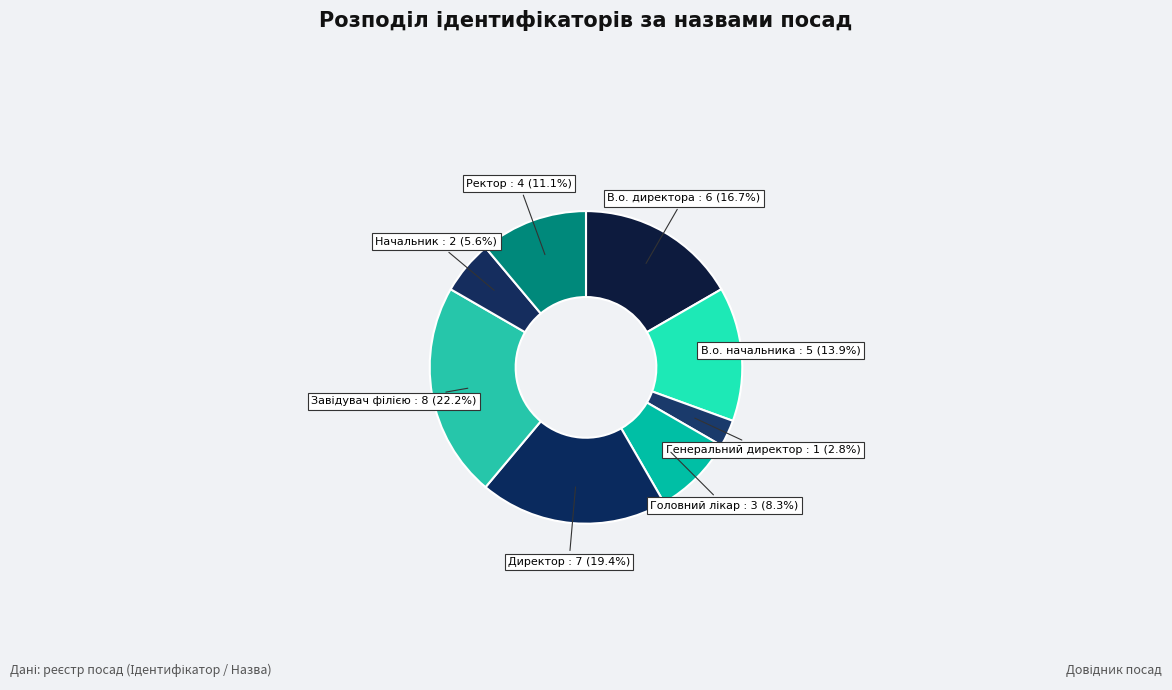

Which category has the smallest portion of the pie?

Генеральний директор